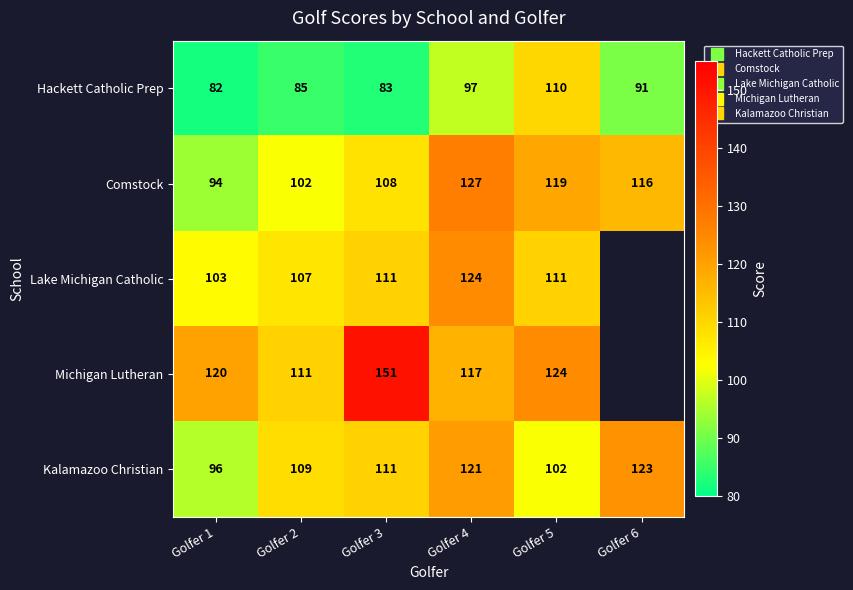

Rank the series at Golfer 3 from lowest to highest value.

Hackett Catholic Prep, Comstock, Lake Michigan Catholic, Kalamazoo Christian, Michigan Lutheran